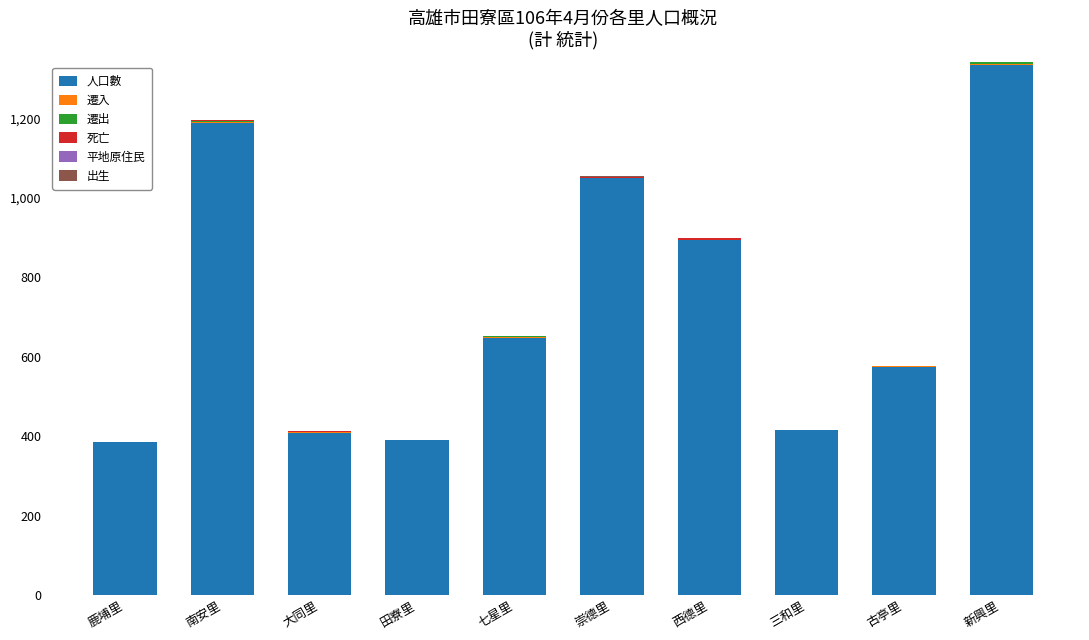

What is the total value across all series at 三和里?

416